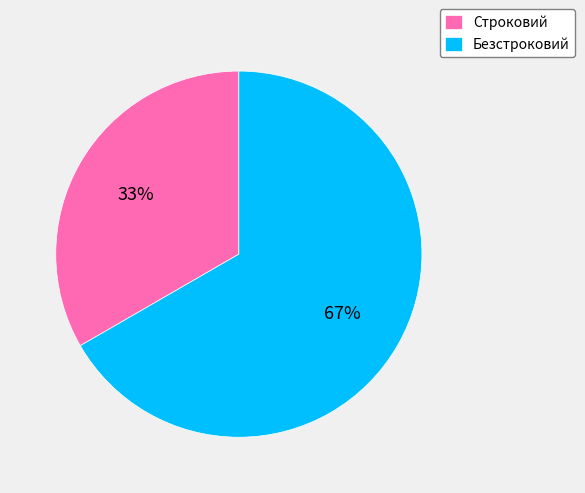

Rank the categories by value from highest to lowest.

Безстроковий, Строковий